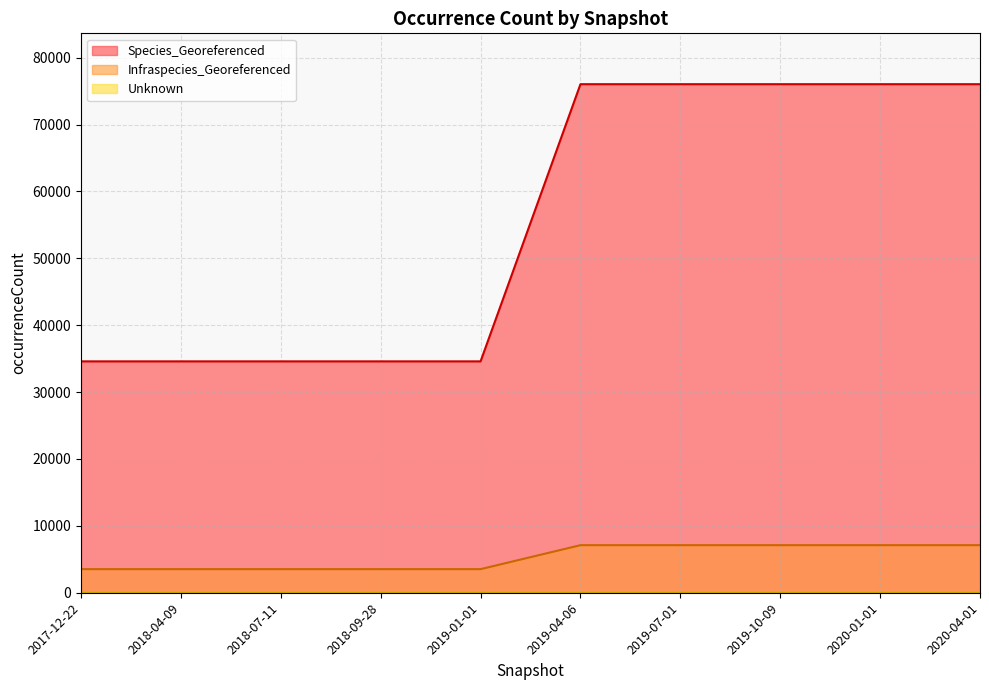

How many series are shown in this chart?

3